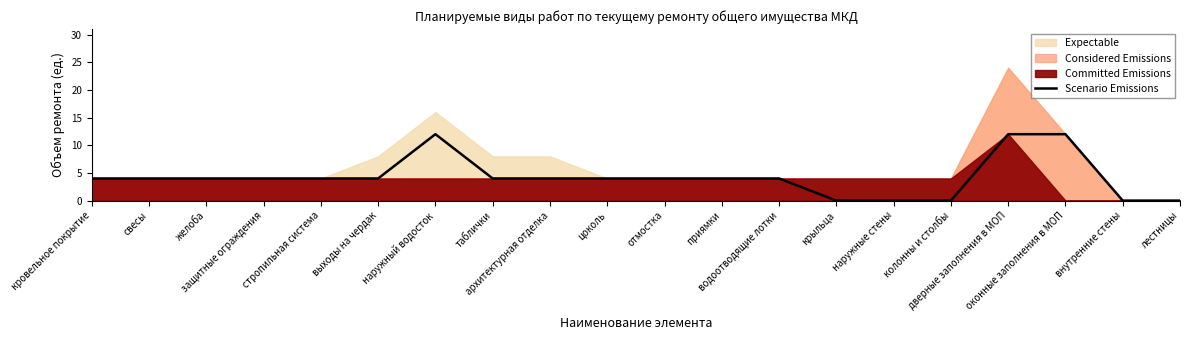

The chart shows a value of 5 at лестницы. True or false?

False